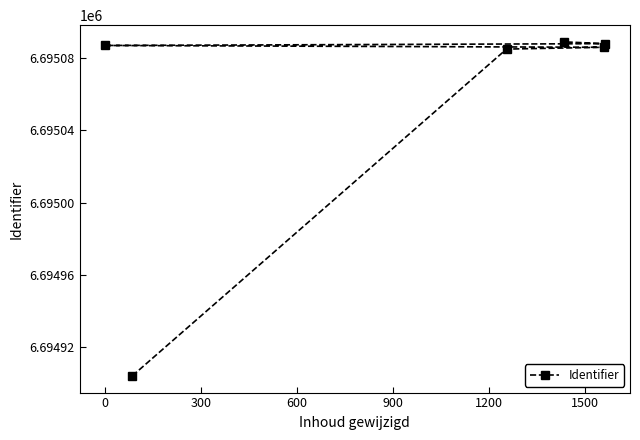

Reading right to left, extract all data points from this chart.

6695088	6695086	6695089	6695085	6694904	6695087